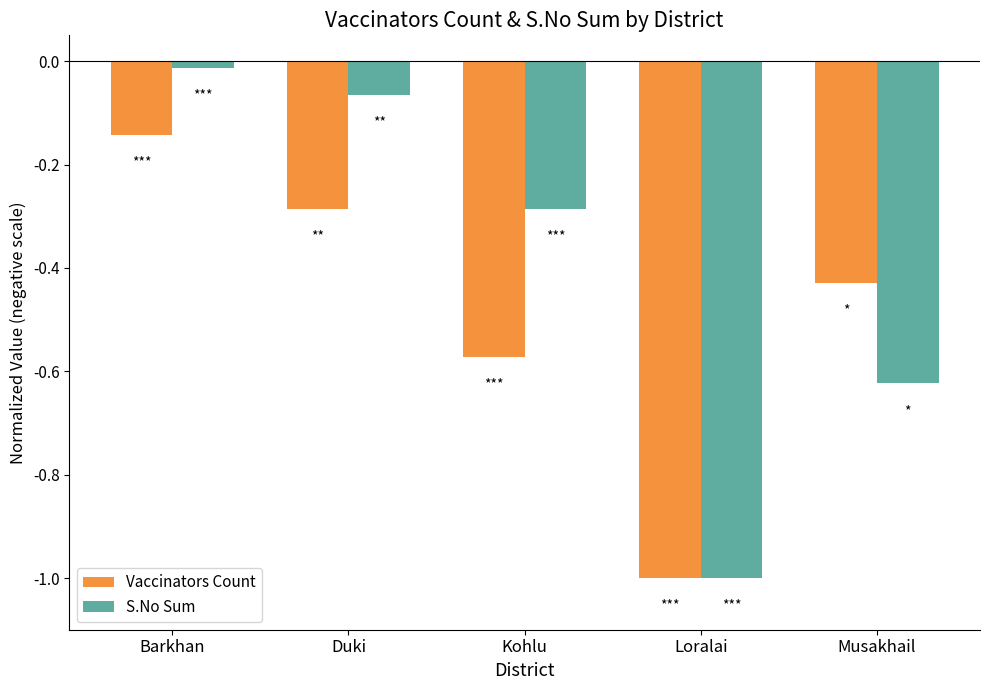

List the series in order of their peak value, highest first.

S.No Sum, Vaccinators Count